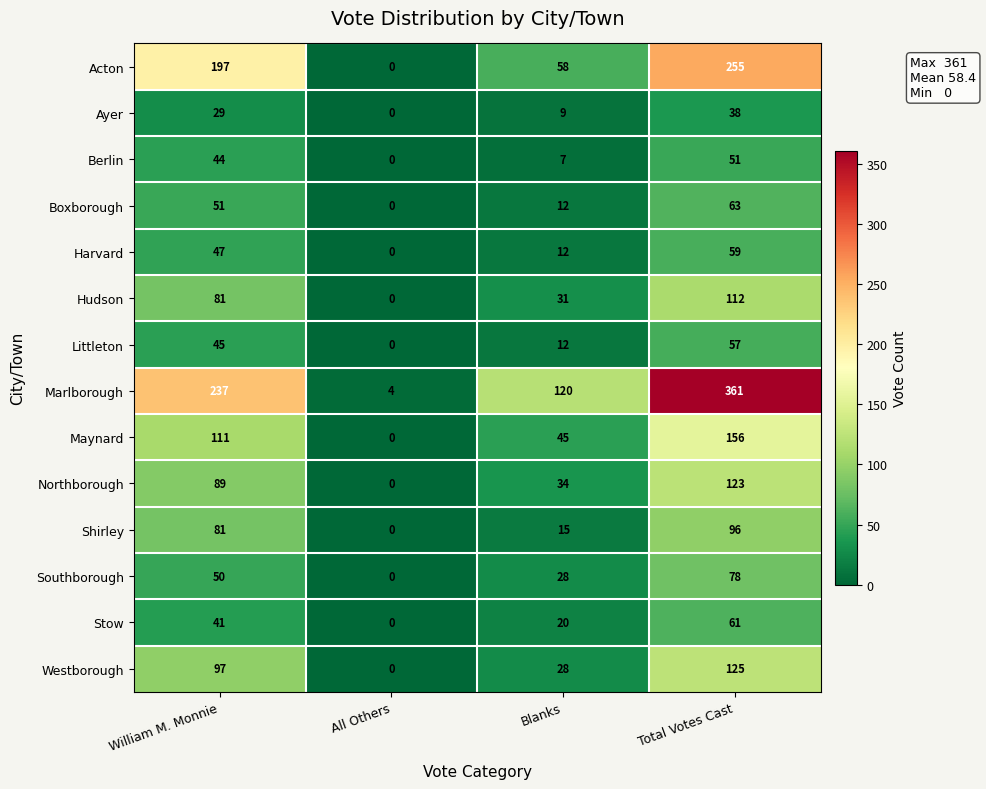

At how many categories does at least one series exceed 239?

1